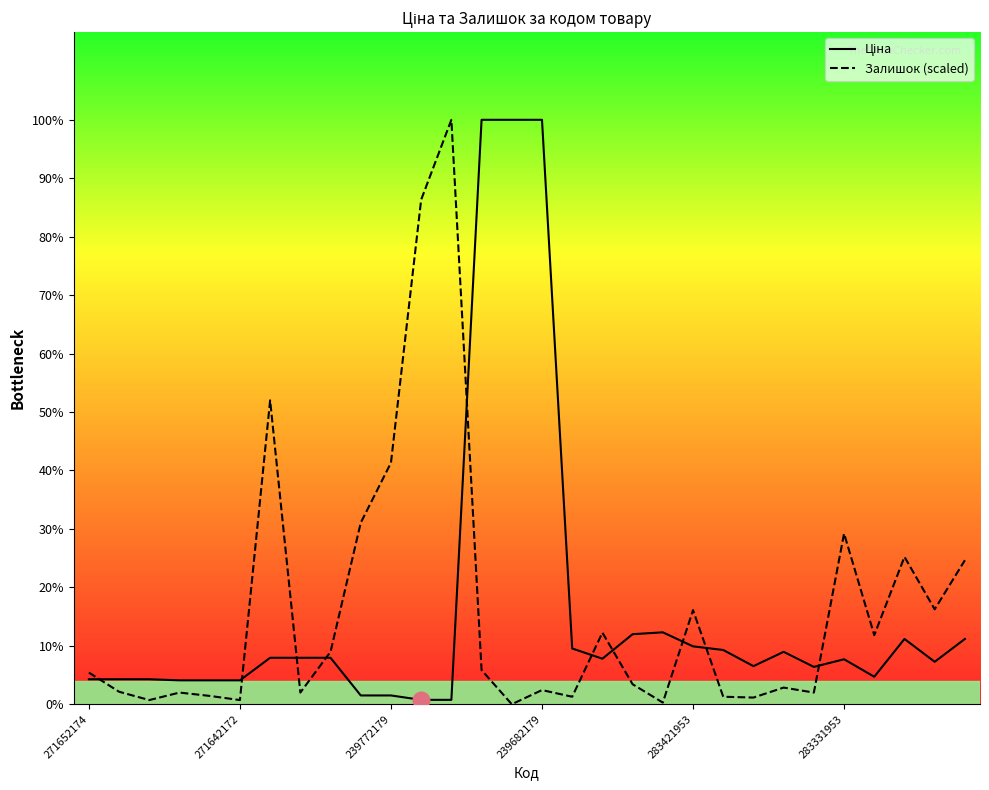

Does the chart display data point markers on the line(s)?

No